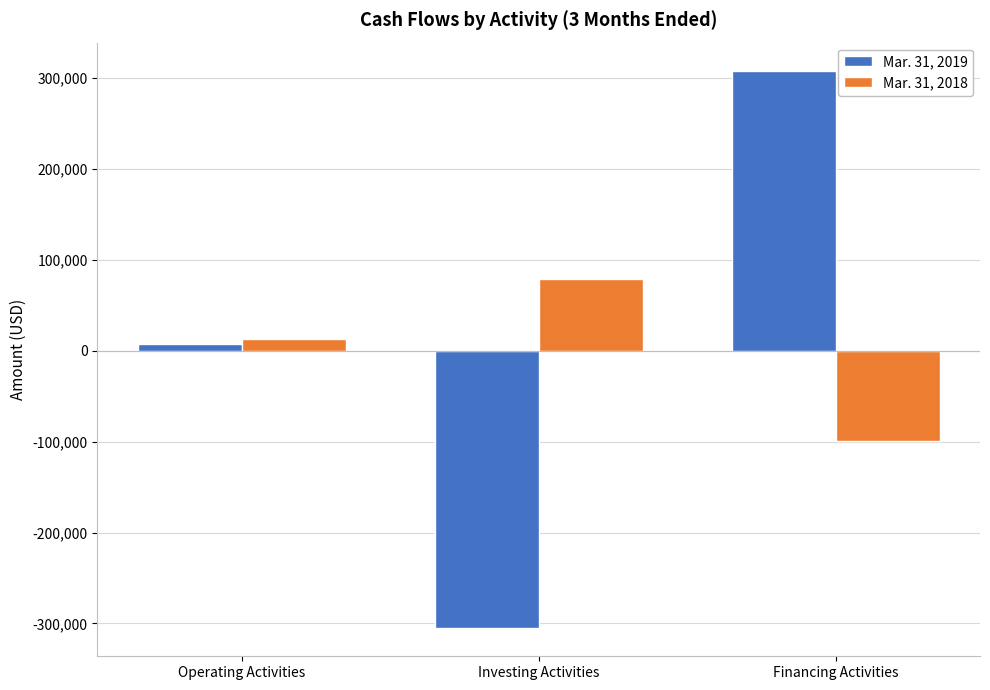

Is it true that Mar. 31, 2018 equals 123570 at Investing Activities?

False